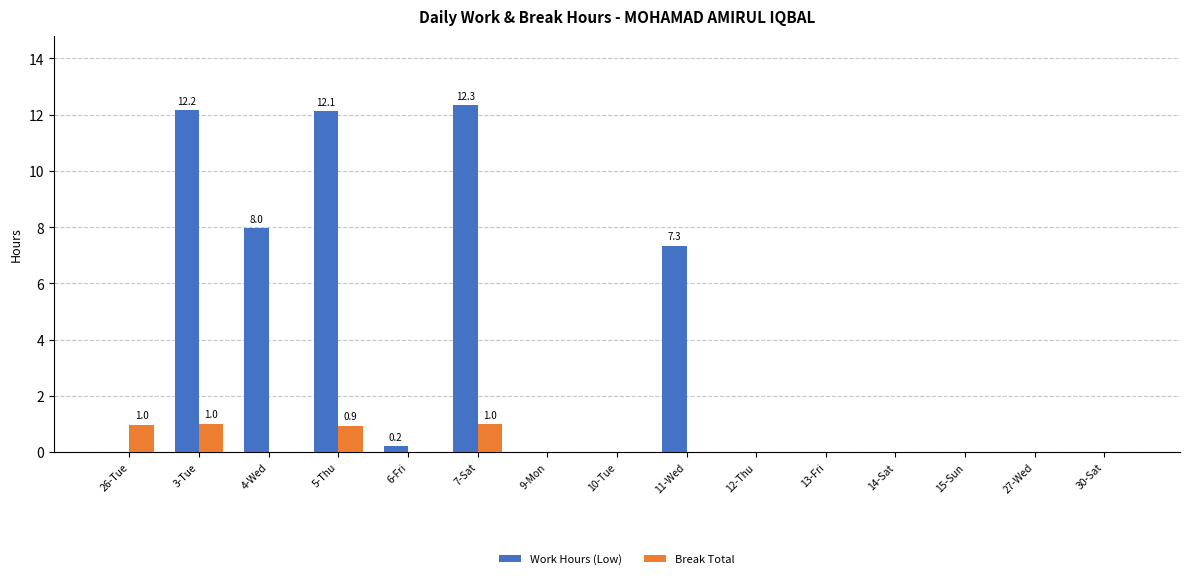

Which series changed the most between 4-Wed and 6-Fri?

Work Hours (Low)